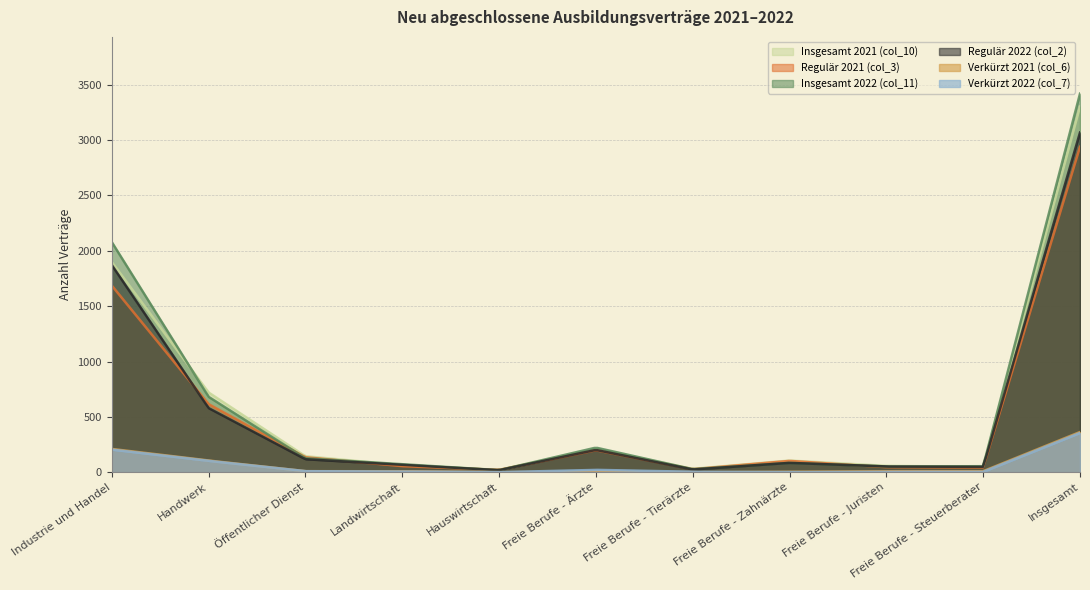

Reading left to right, what are all the values shown in this chart?

Insgesamt 2021 (col_10): 1899	720	144	63	21	207	30	105	57	48	3303
Regulär 2021 (col_3): 1686	615	135	54	21	198	27	102	45	42	2940
Insgesamt 2022 (col_11): 2079	681	126	72	18	222	27	84	51	54	3420
Regulär 2022 (col_2): 1872	579	117	66	18	201	24	84	51	48	3069
Verkürzt 2021 (col_6): 210	105	9	9	0	6	0	3	9	9	363
Verkürzt 2022 (col_7): 204	102	9	6	0	21	3	0	3	3	354